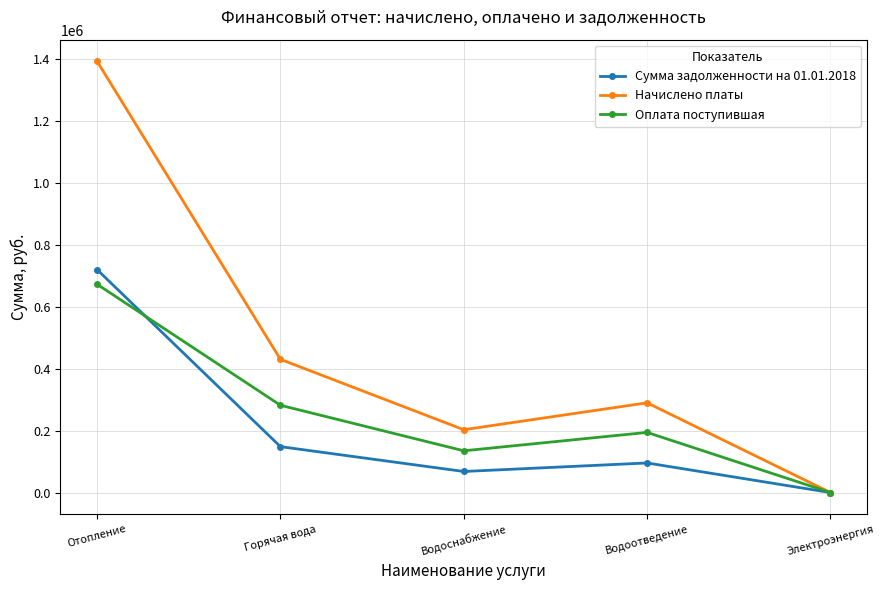

Rank the series by their average value, from highest to lowest.

Начислено платы, Оплата поступившая, Сумма задолженности на 01.01.2018